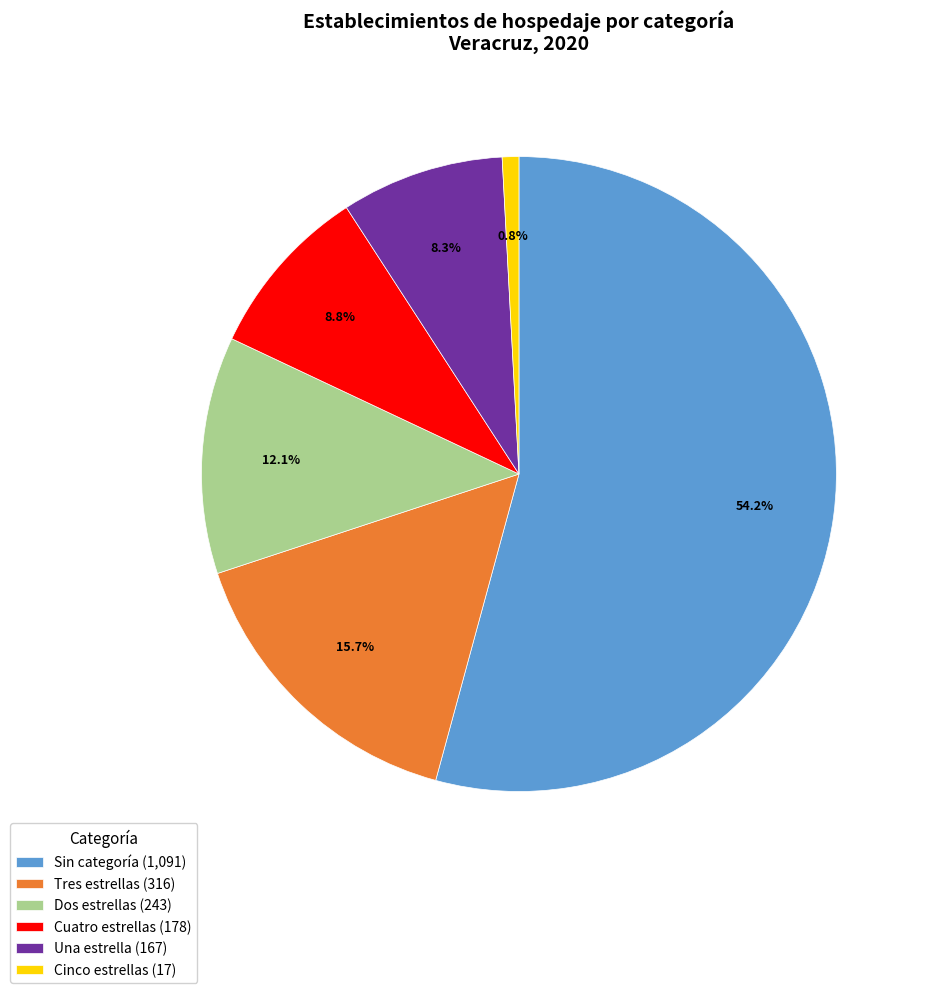

How many segments does this pie chart have?

6